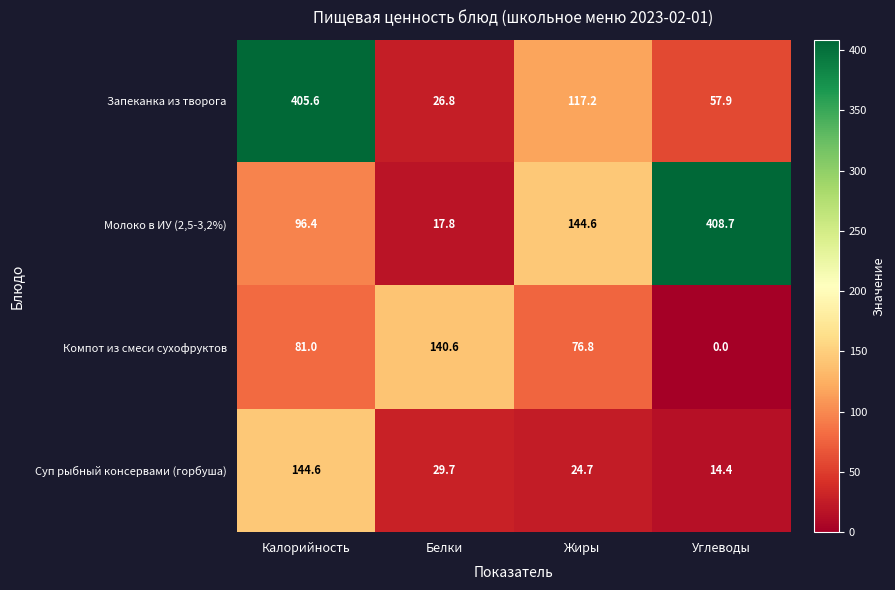

Between Жиры and Углеводы, which series saw the biggest shift?

Молоко в ИУ (2,5-3,2%)